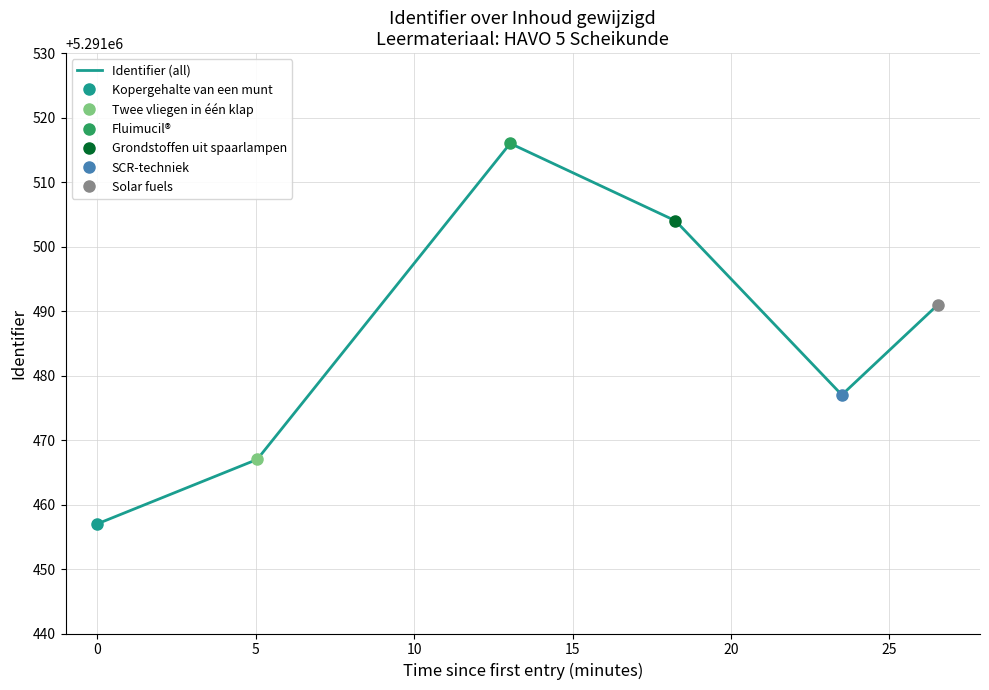

Reading left to right, transcribe all the data shown in this chart.

5291457	5291467	5291516	5291504	5291477	5291491